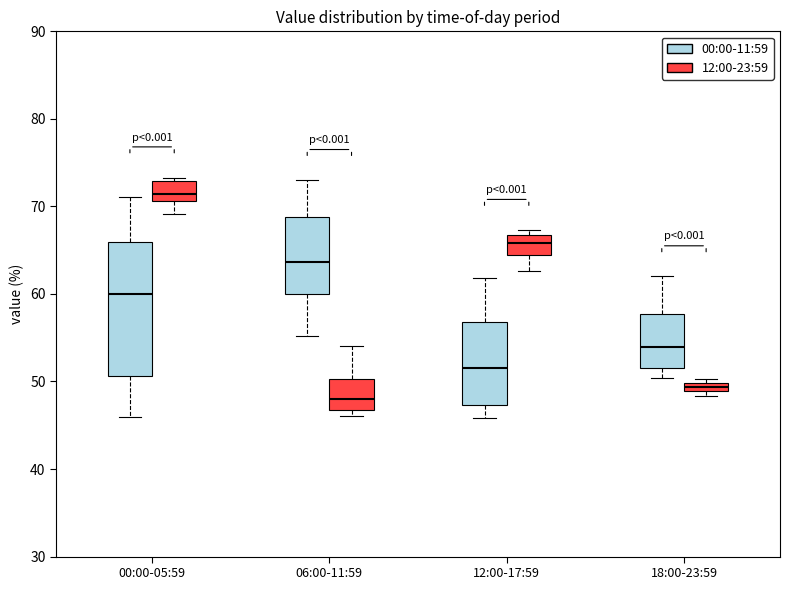

Which box has the lowest median line?

06:00-11:59 (12:00-23:59)